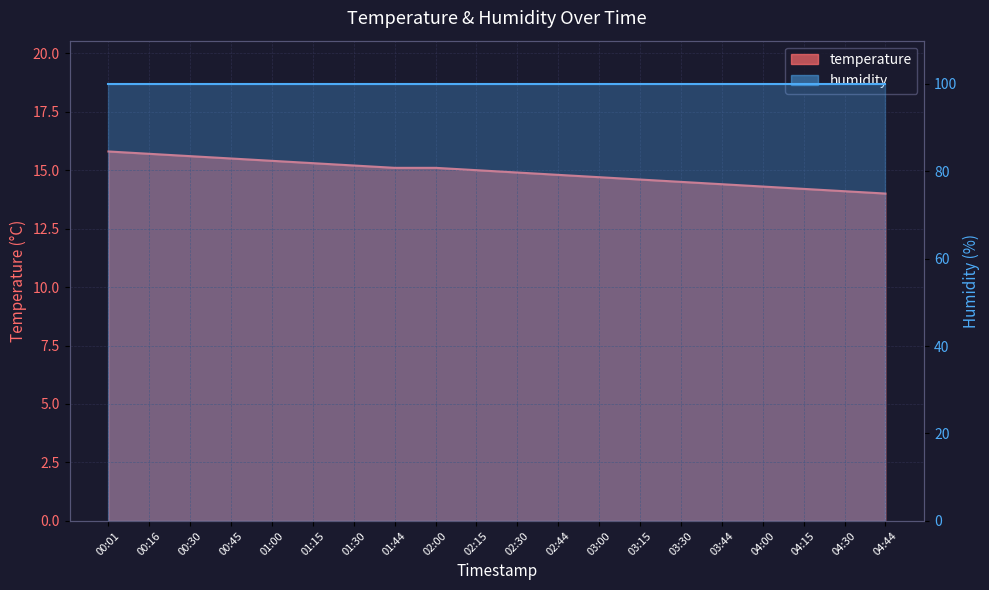

Reading right to left, what are all the values shown in this chart?

04:44=14.0	04:30=14.1	04:15=14.2	04:00=14.3	03:44=14.4	03:30=14.5	03:15=14.6	03:00=14.7	02:44=14.8	02:30=14.9	02:15=15.0	02:00=15.1	01:44=15.1	01:30=15.2	01:15=15.3	01:00=15.4	00:45=15.5	00:30=15.6	00:16=15.7	00:01=15.8